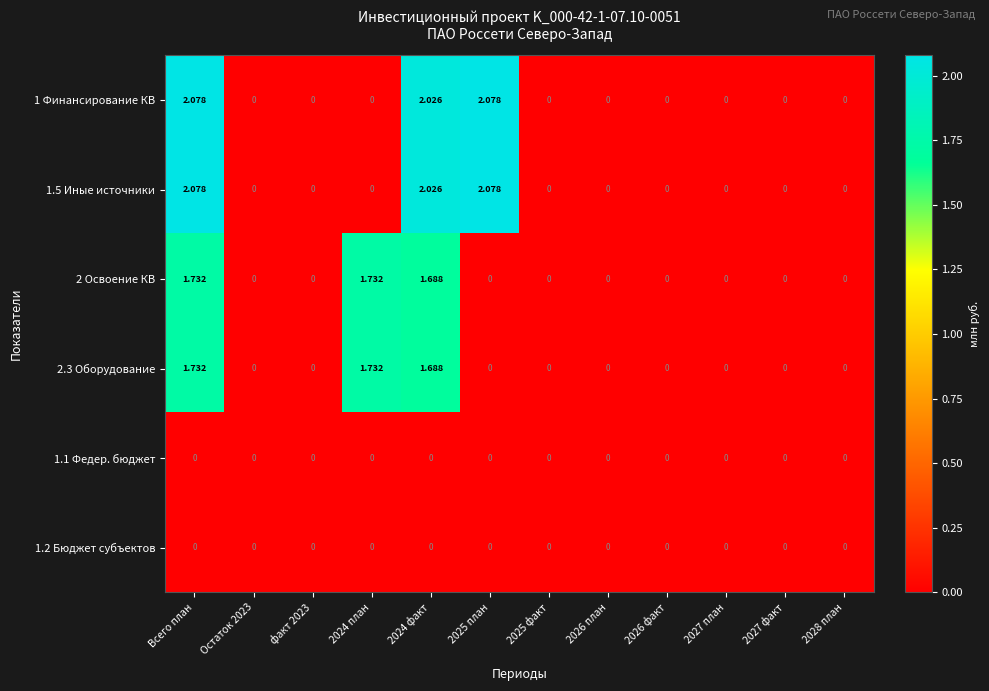

At which category is the sum across all series the highest?

Всего план